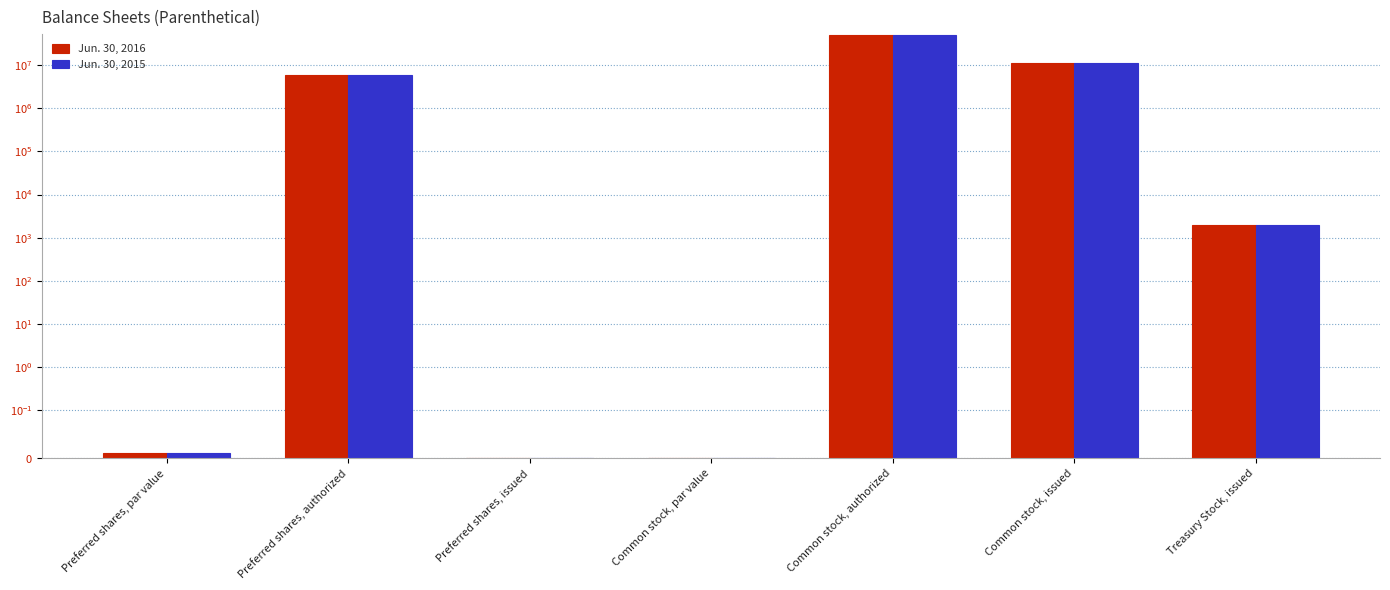

At Common stock, issued, list the series in order from smallest to largest.

Jun. 30, 2016, Jun. 30, 2015